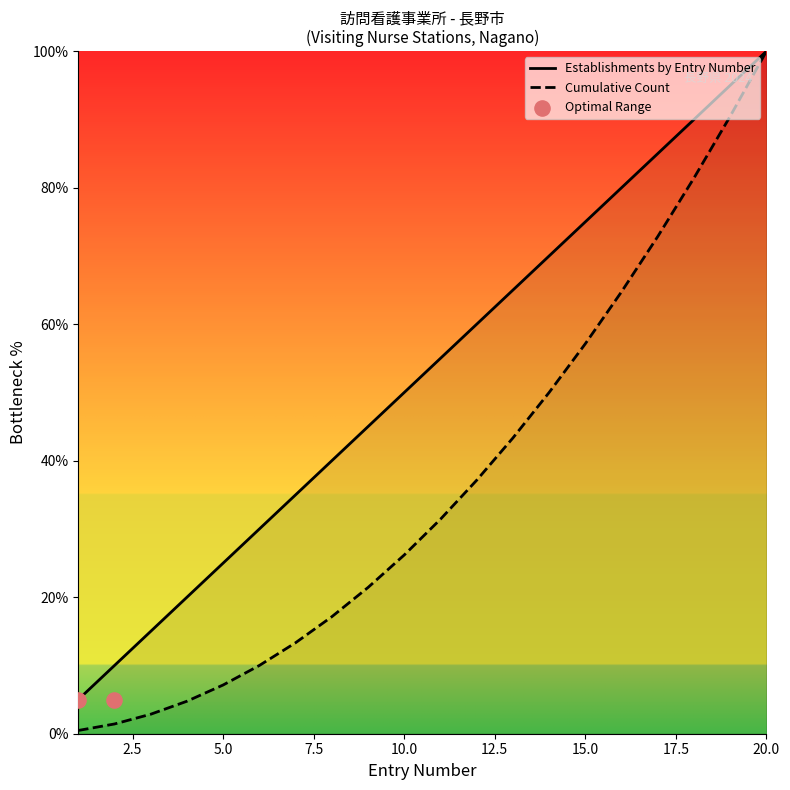

Approximately how many times larger is the value at 1 compared to 11?

0.1